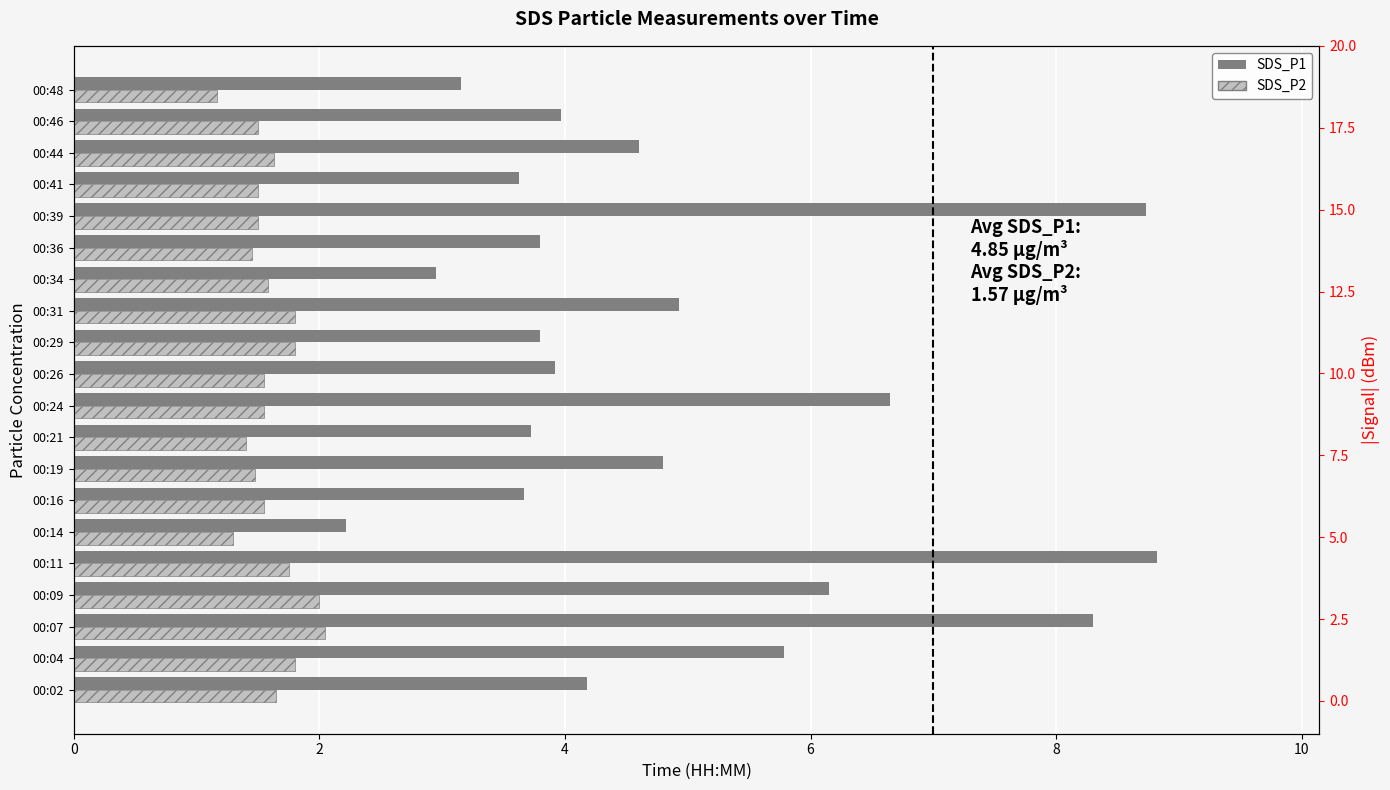

What is the sum of all SDS_P1 values?

97.8